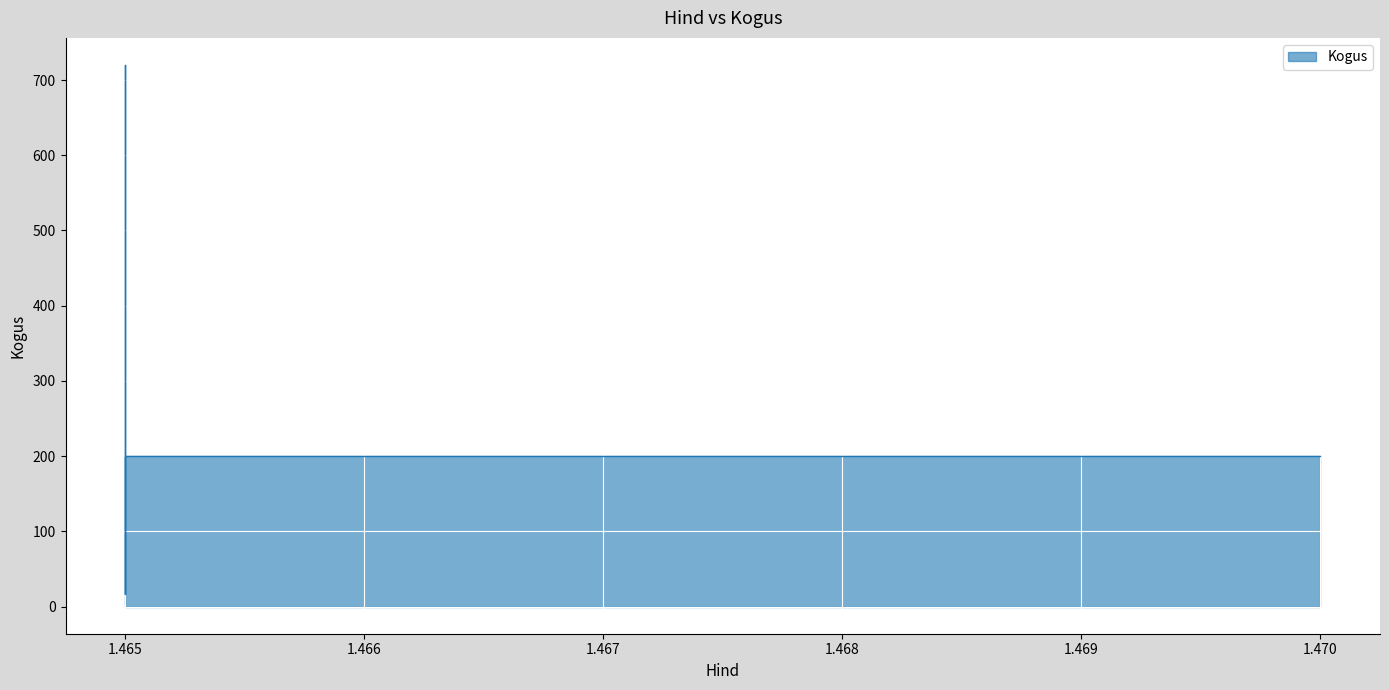

How many points are lower than both their immediate neighbors (excluding endpoints)?

1